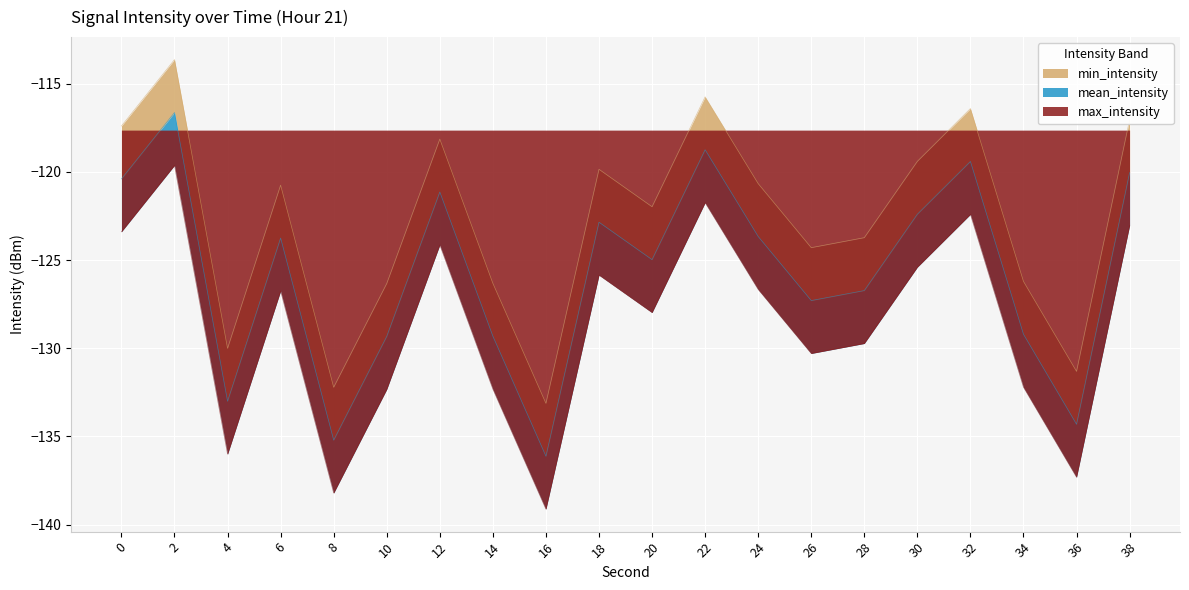

List the series in order of their peak value, highest first.

min_intensity, mean_intensity, max_intensity